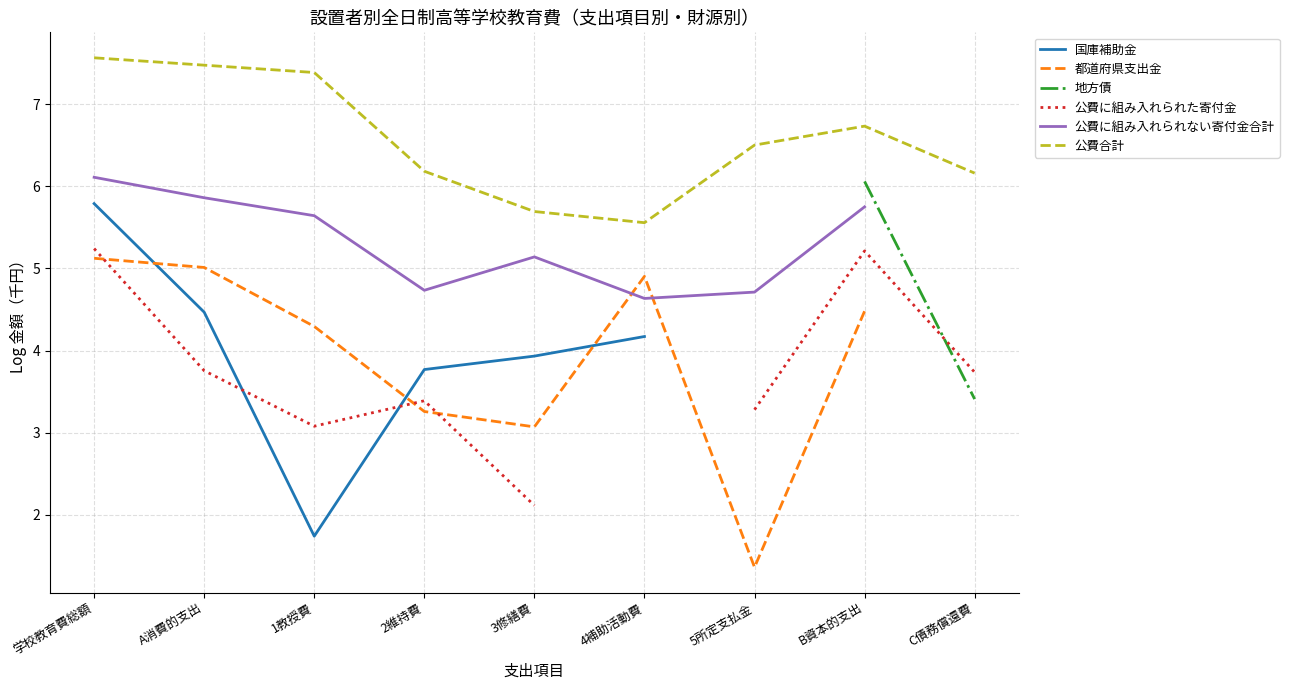

What is the value of the 国庫補助金 point at the 5th from the left?

3.9